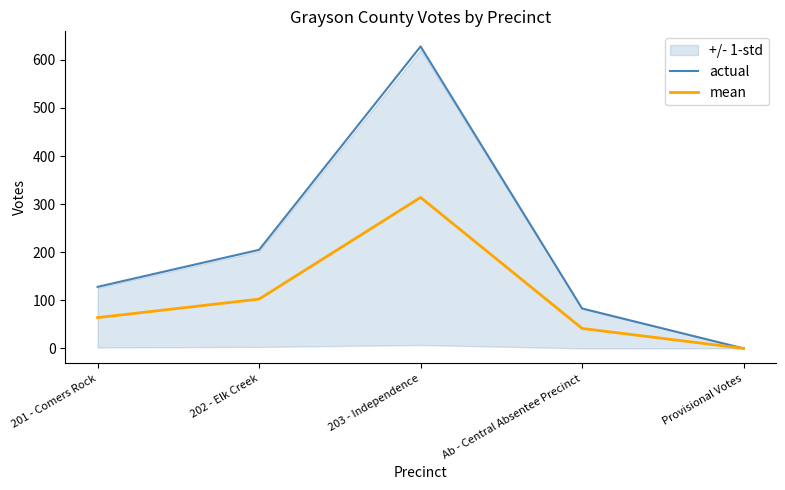

What is the sum of all actual values?

1044.0